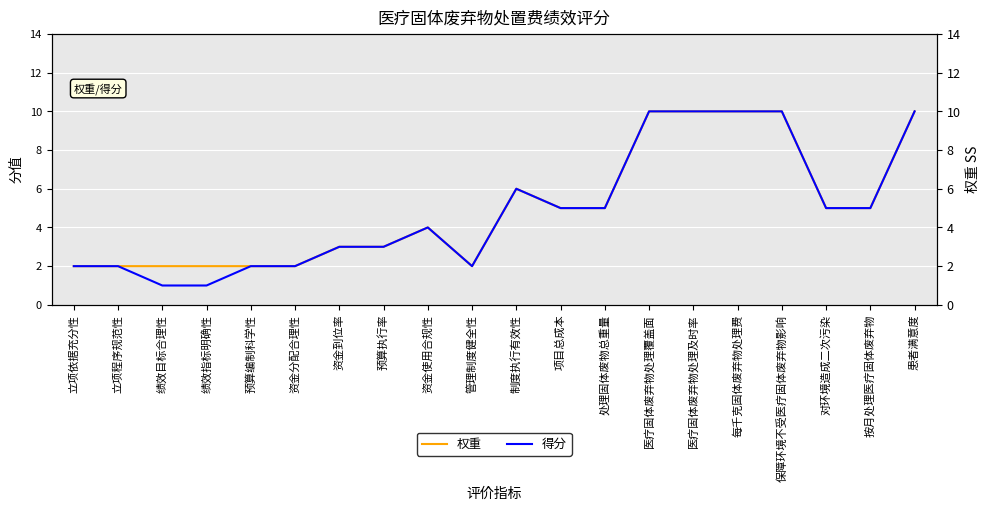

At which label does 得分 first exceed 5?

制度执行有效性